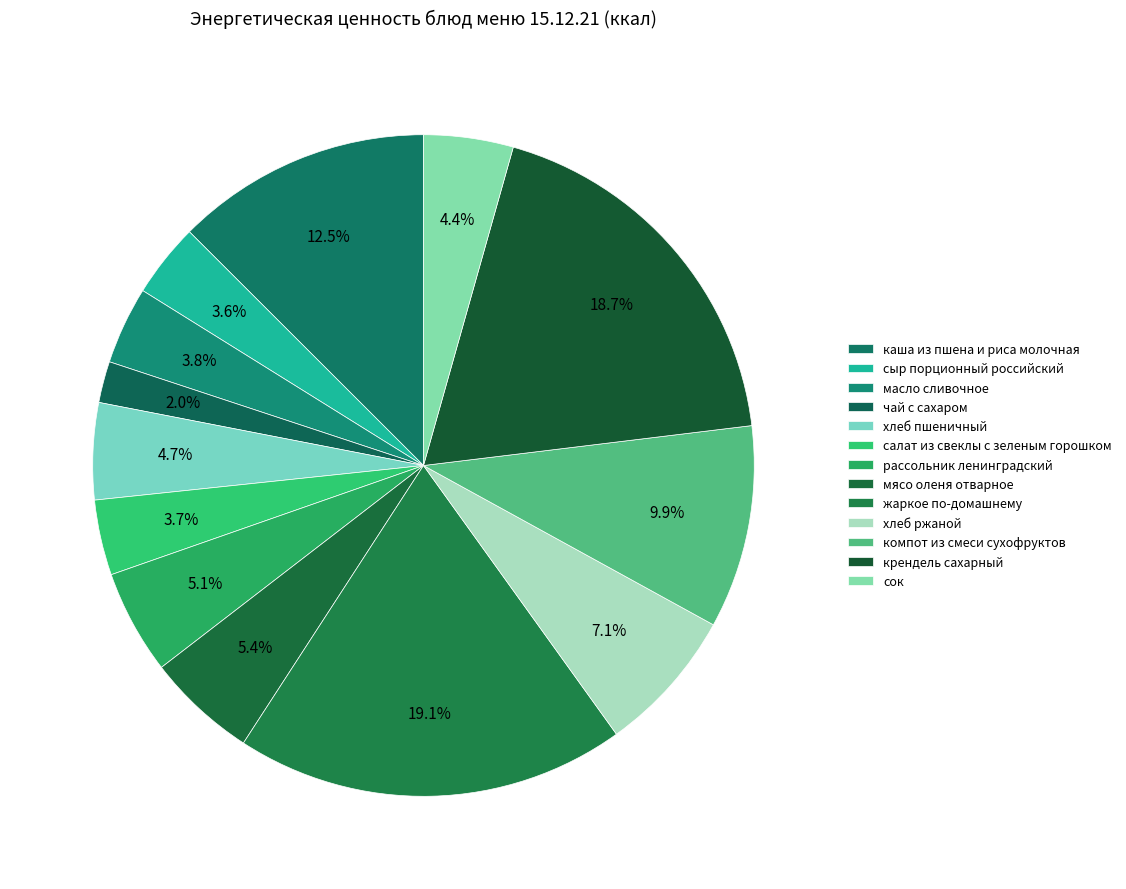

Which slice is the smallest?

чай с сахаром